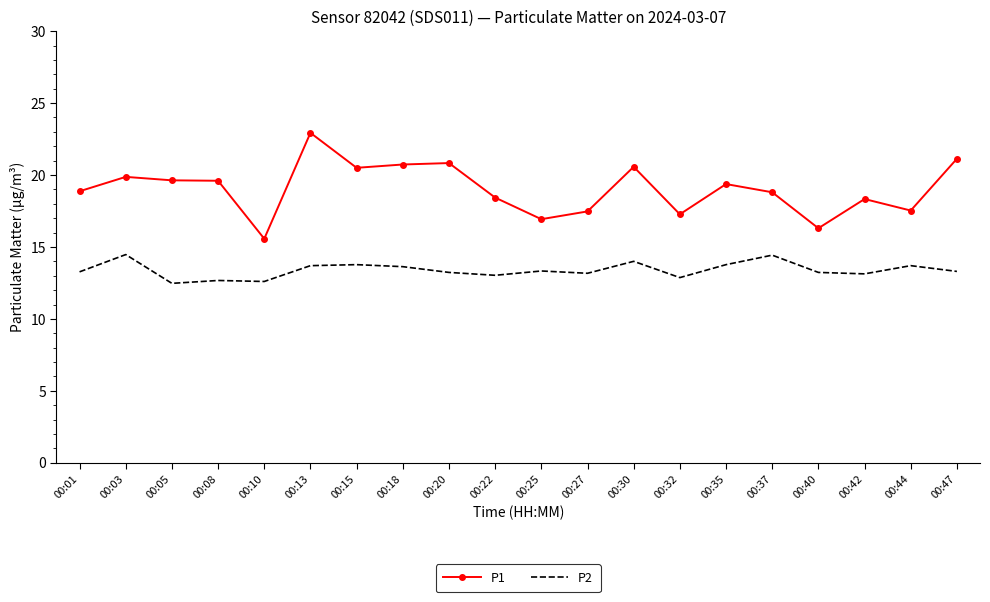

Count the number of data series in this chart.

2